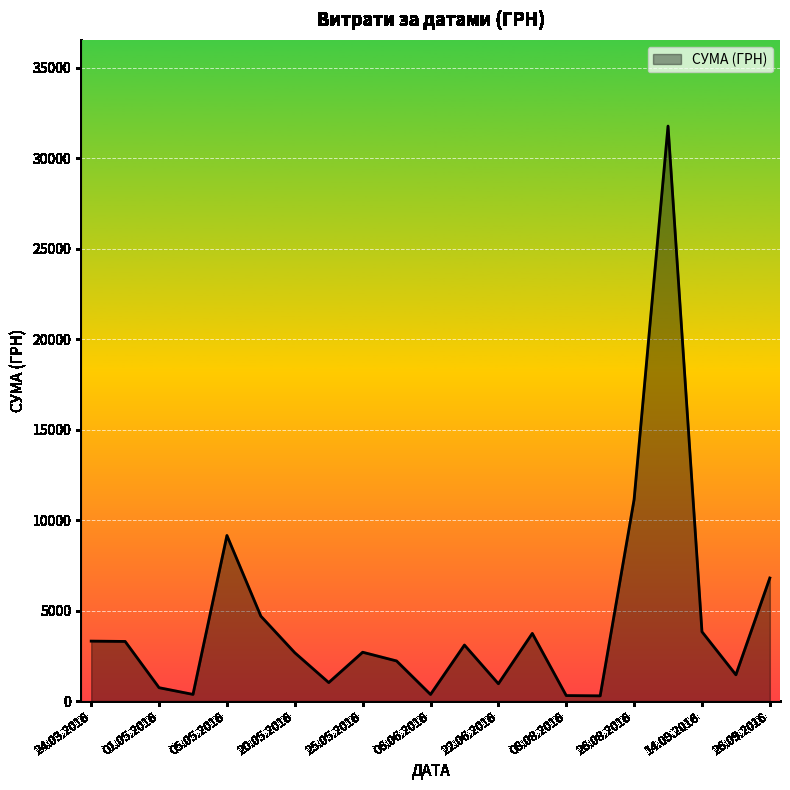

True or false: there are more than 2 points higher than both neighbors.

True